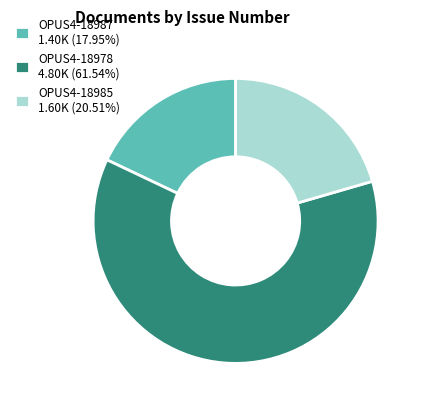

Is OPUS4-18978 the majority of the pie?

Yes